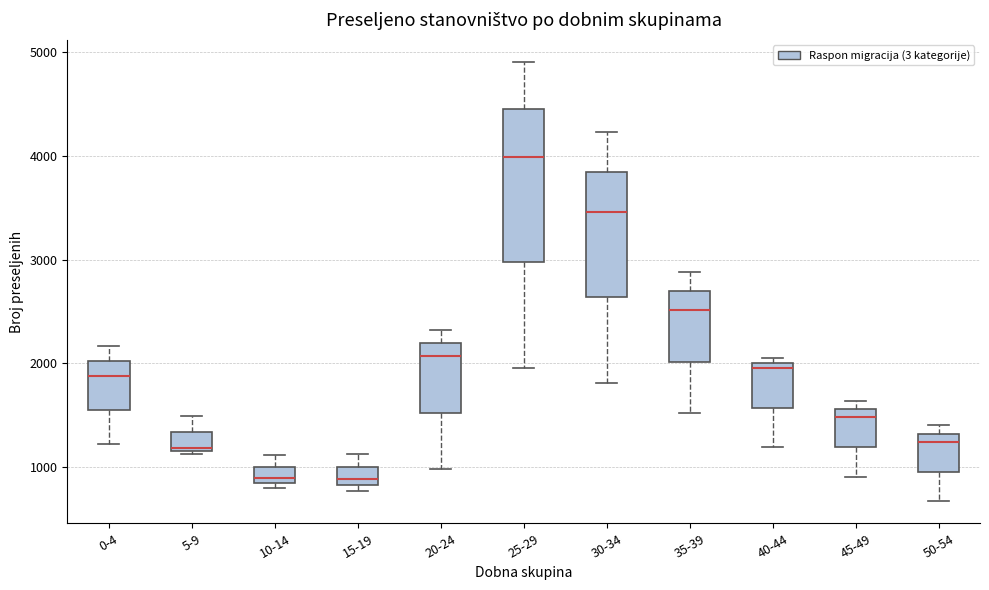

Where does the median line of the box for 30-34 sit on the y-axis? The values are not printed on the chart, so give them approximately, as read against the axis.

3500